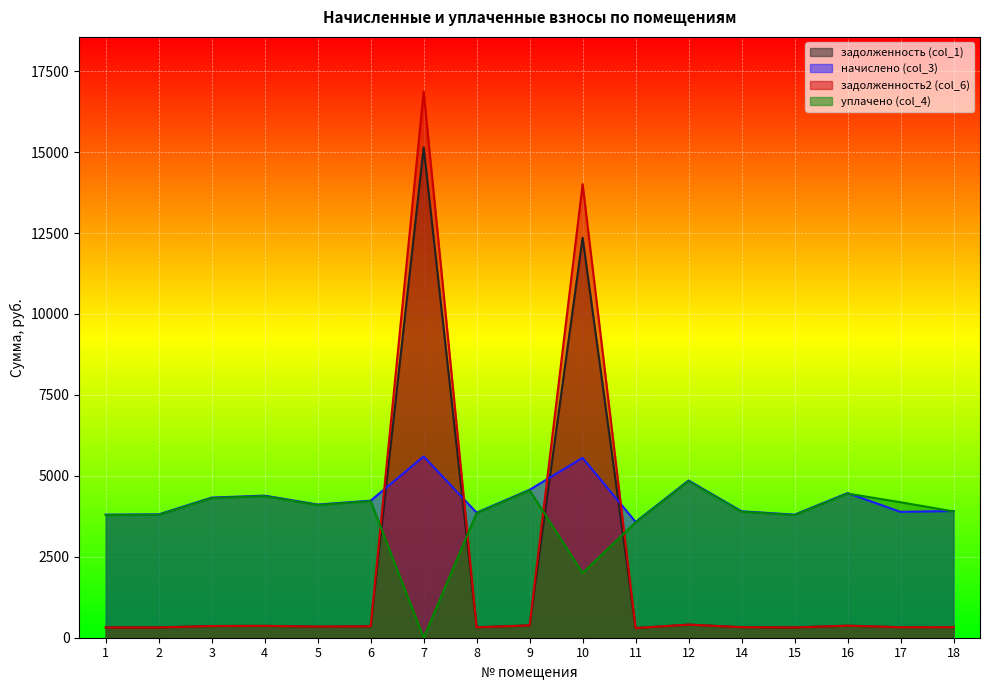

Reading left to right, what are all the values shown in this chart?

задолженность (col_1): 316.8	316.7	360.7	364.8	341.8	352.8	15143.6	321.8	380.9	12358.7	298.1	404.1	325.4	316.8	372.2	324.0	325.8
начислено (col_3): 3801.6	3810.2	4328.6	4389.1	4112.6	4233.6	5598.7	3862.1	4570.6	5555.5	3577.0	4855.7	3905.3	3801.6	4466.9	3888.0	3913.9
задолженность2 (col_6): 316.8	317.0	360.7	365.8	342.7	352.8	16870.5	321.8	380.9	14009.0	298.1	404.6	325.4	316.8	371.5	324.0	326.2
уплачено (col_4): 3788.4	3797.5	4313.6	4373.9	4098.2	4218.9	0.0	3848.7	4554.7	2000.0	3564.5	4838.4	3891.7	3788.4	4451.9	4185.0	3900.3